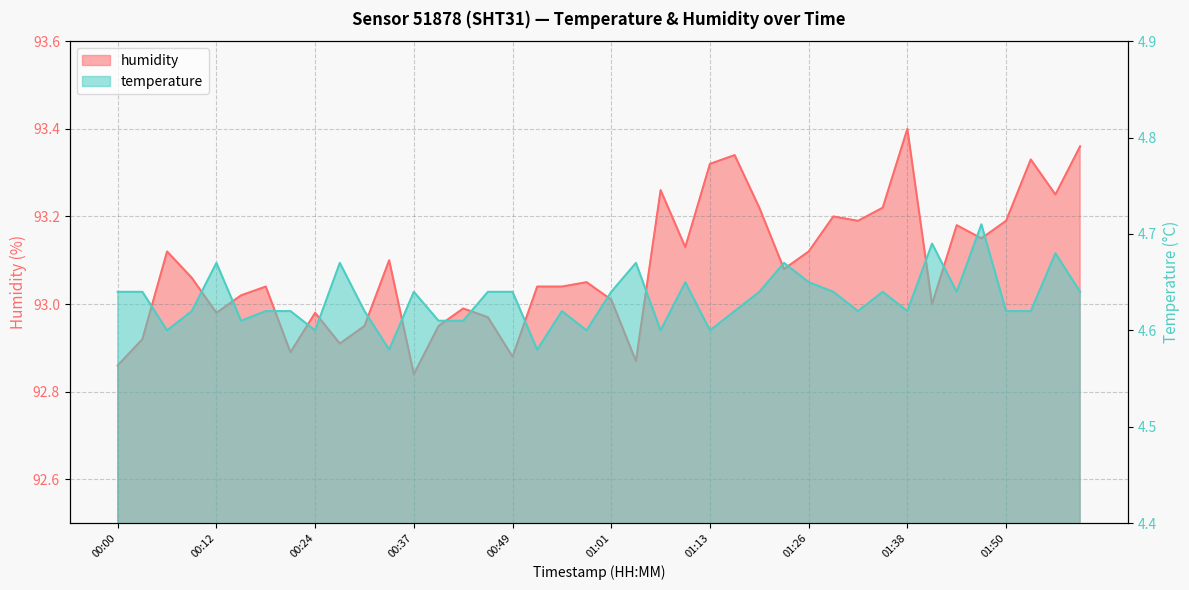

What is the maximum value for humidity?

93.4